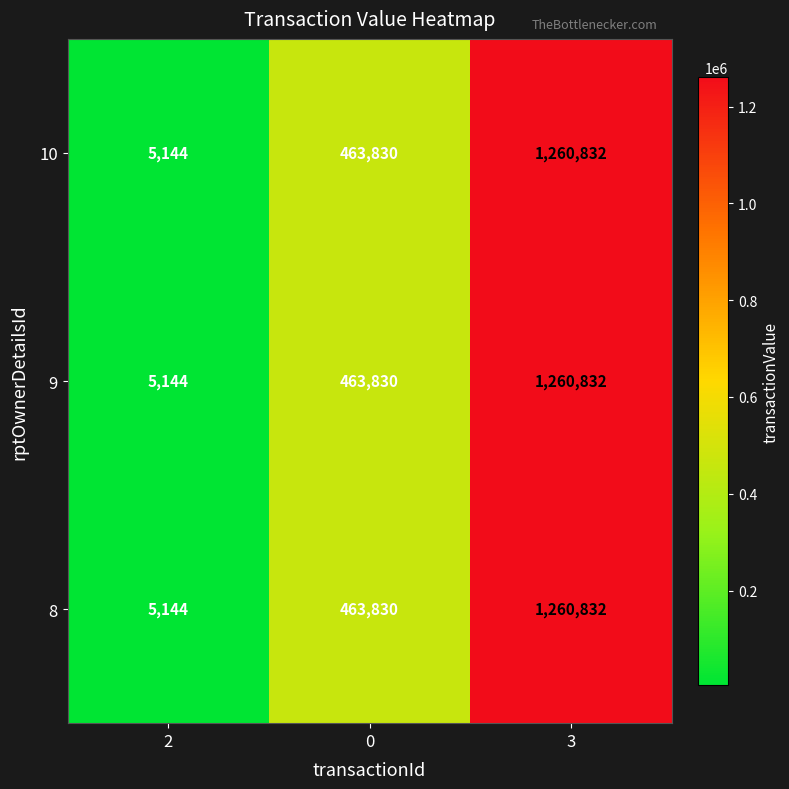

How many data points in 10 are less than 463830?

1